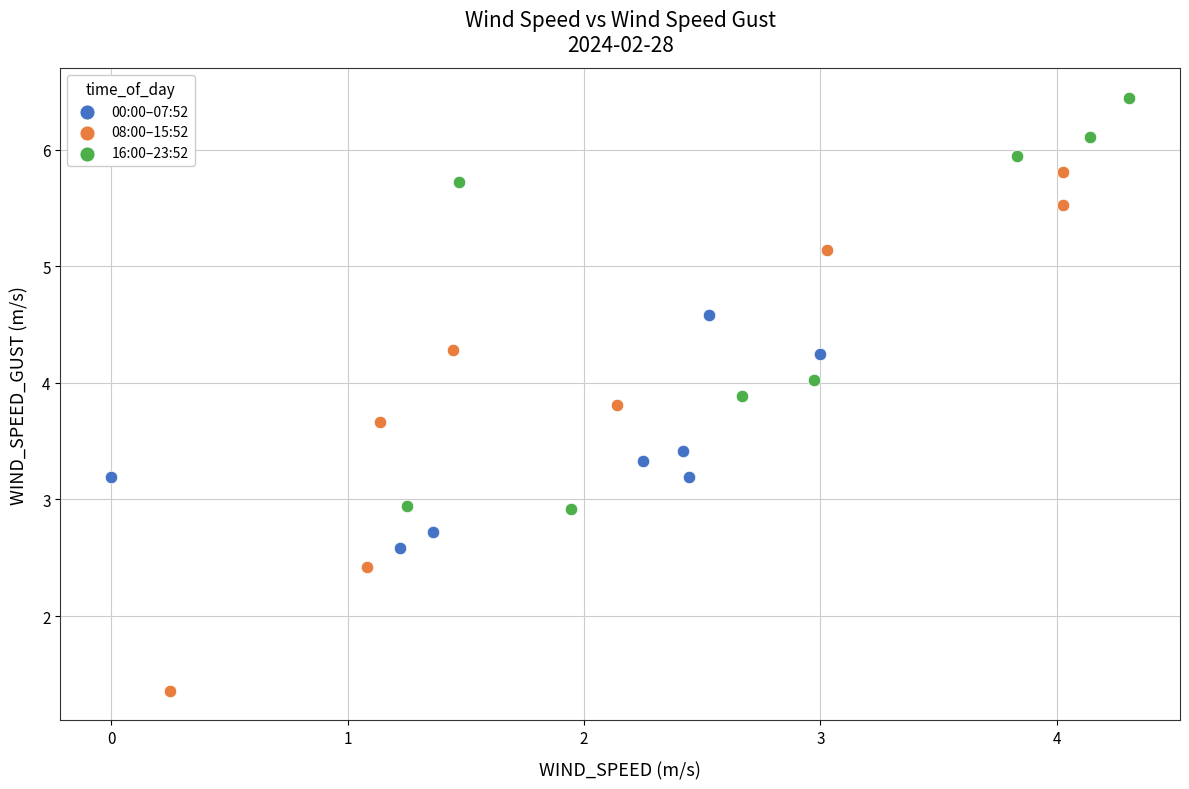

Which series has the widest spread of Y values?

08:00–15:52